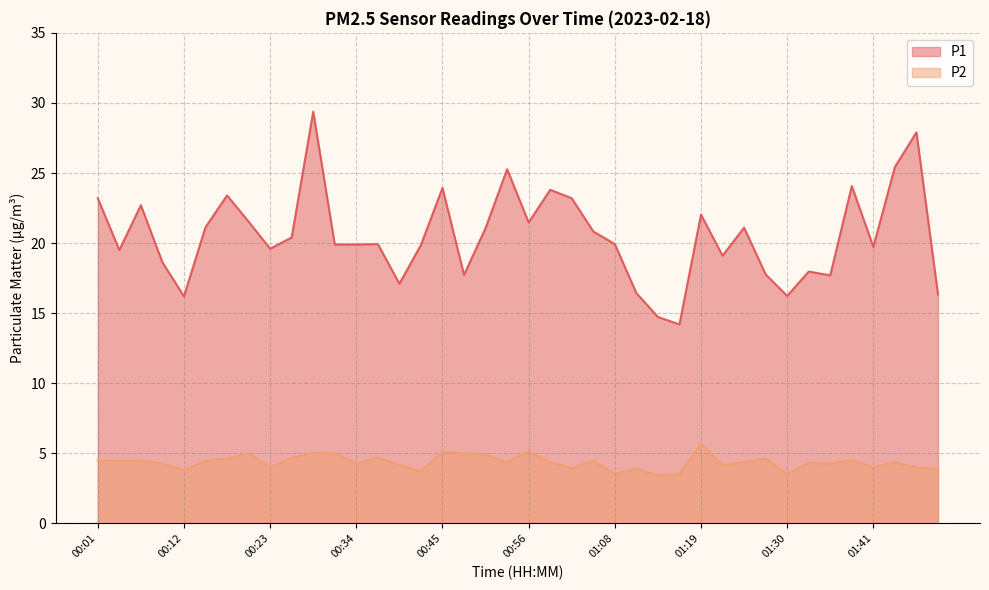

What is the lowest value of the P2 series?

3.4